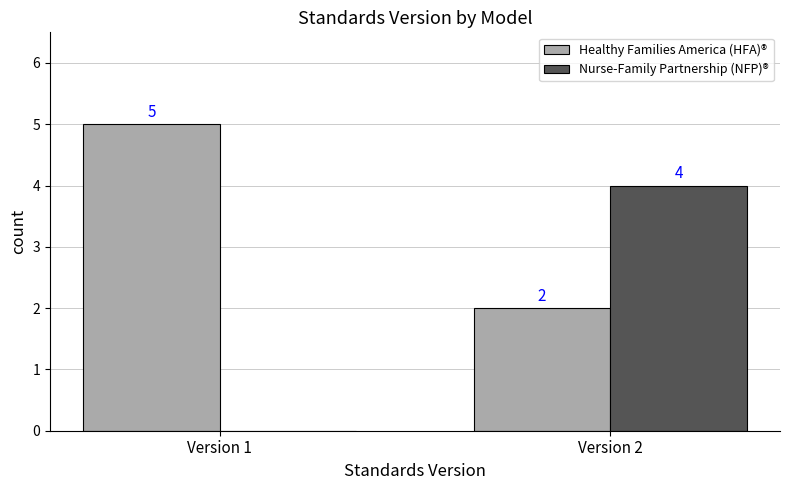

How many categories are shown in the chart?

2